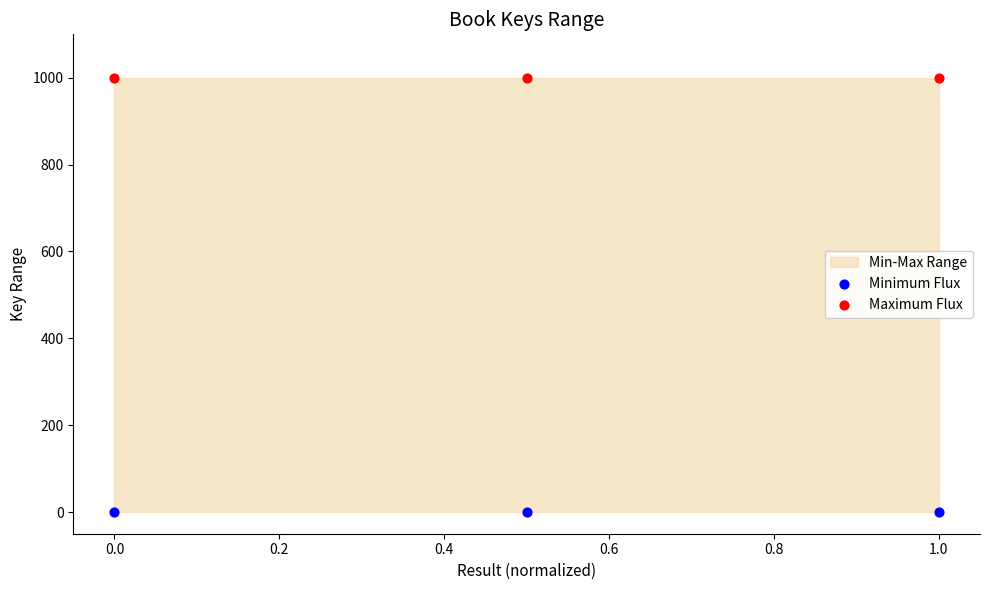

Across all data points, what is the average Y value?

500